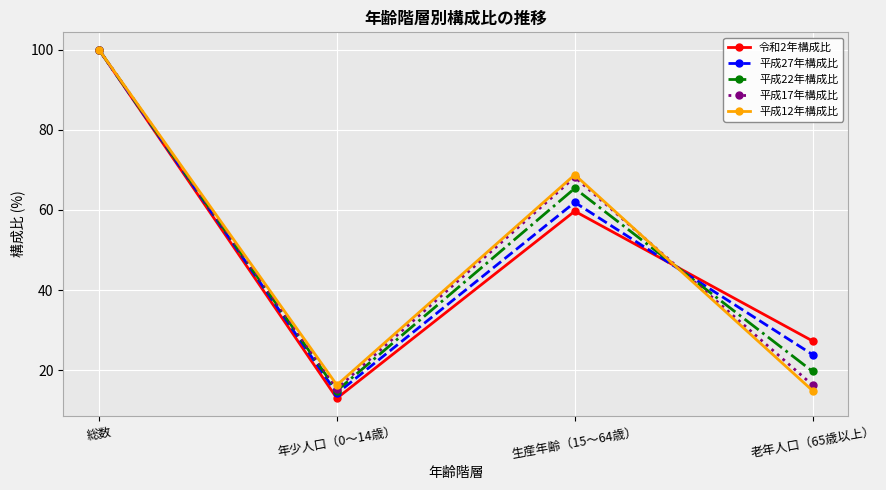

What is the difference between the second highest and second lowest values in the 令和2年構成比 series?

32.4